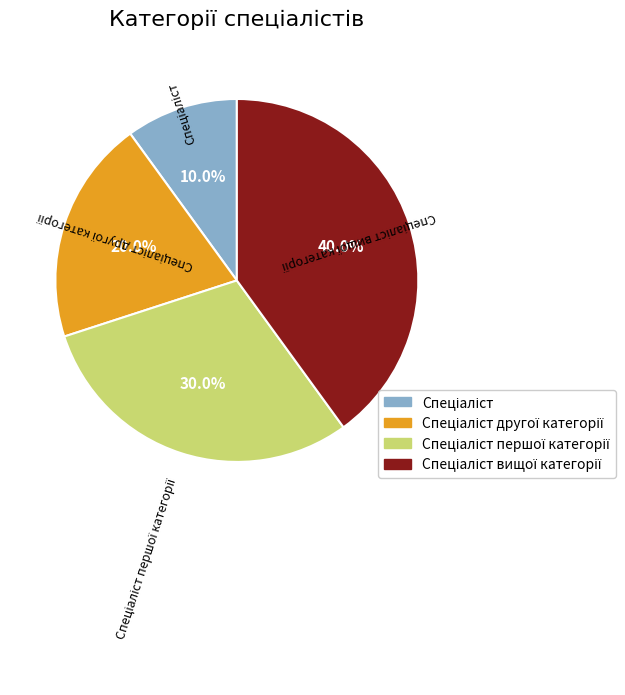

Is there any slice that represents more than half of the pie?

No